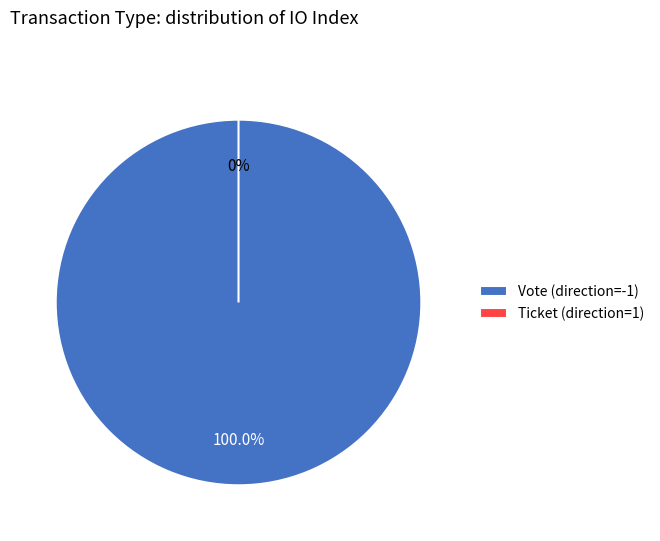

What is the change in value from Vote (direction=-1) to Ticket (direction=1)?

-1